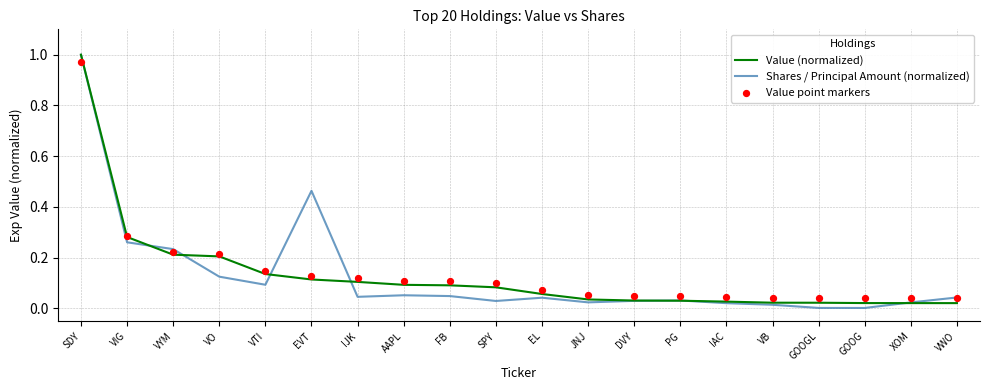

Which series contains the highest Y value?

Value (normalized)